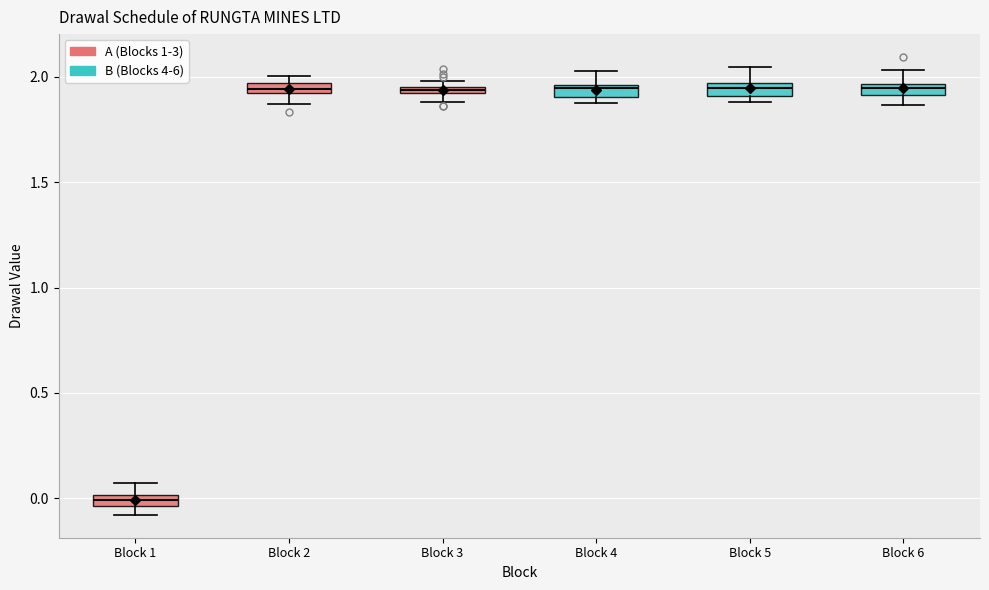

Where does the upper whisker of the box for Block 1 end on the y-axis? The values are not printed on the chart, so give them approximately, as read against the axis.

0.05